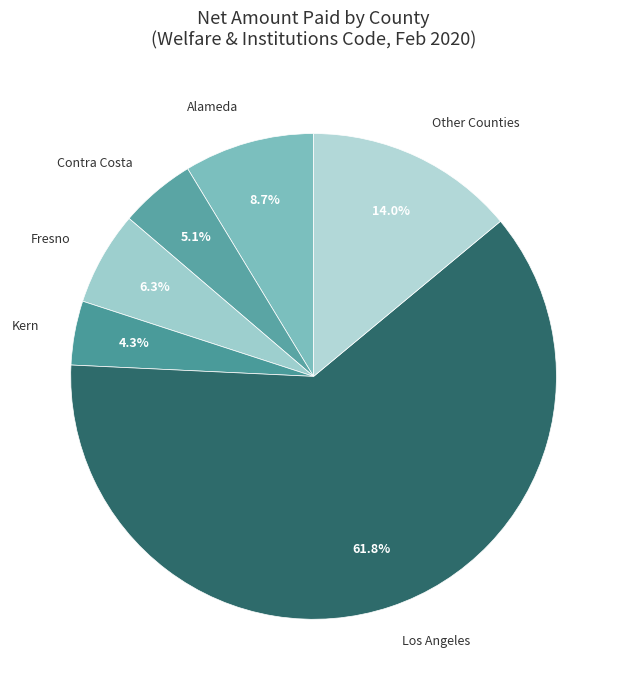

How many slices are in this pie chart?

6